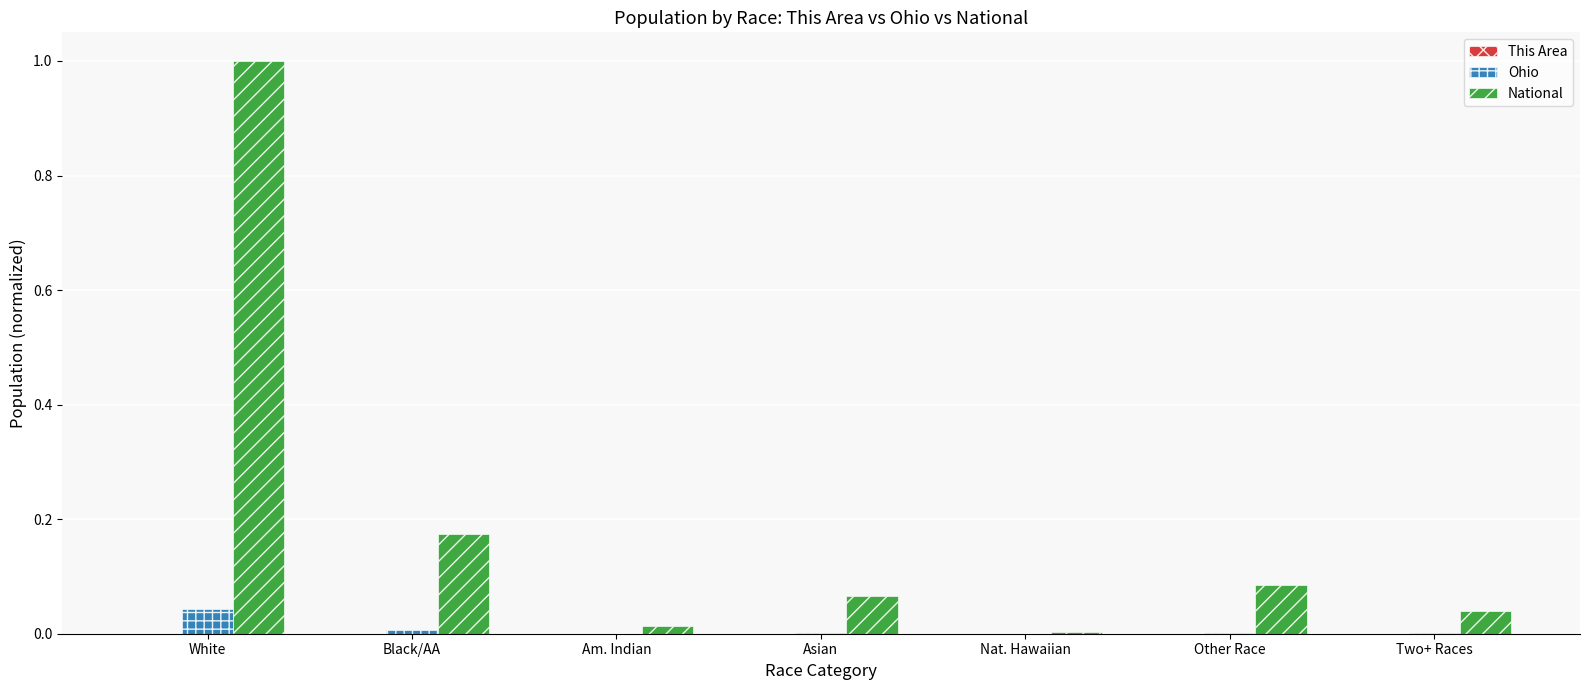

The value of National at Nat. Hawaiian is 0.0. True or false?

True